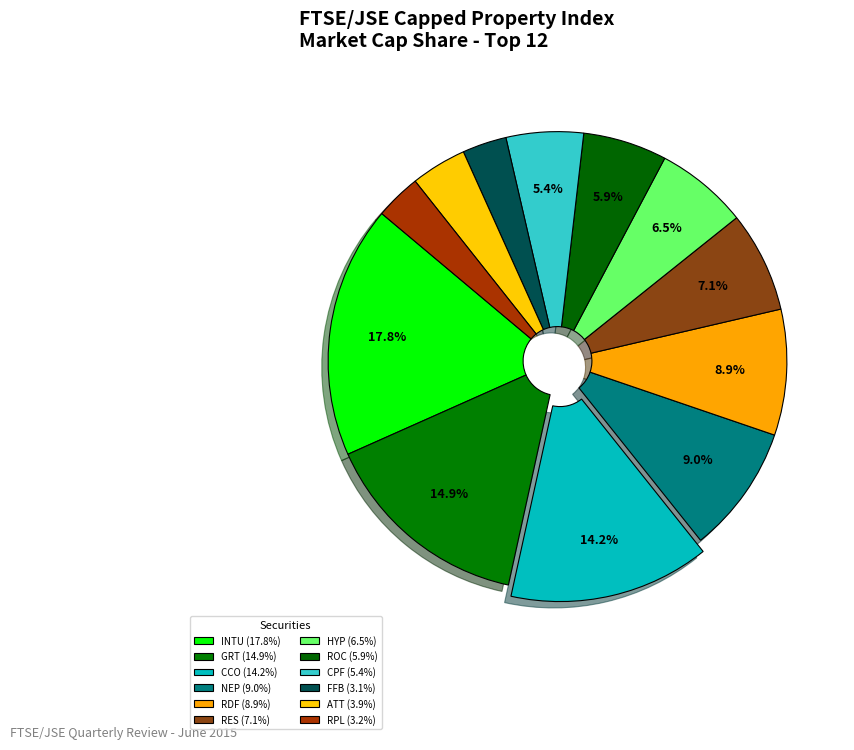

Which slice is the smallest?

FORTRESS INC FUND LTD B